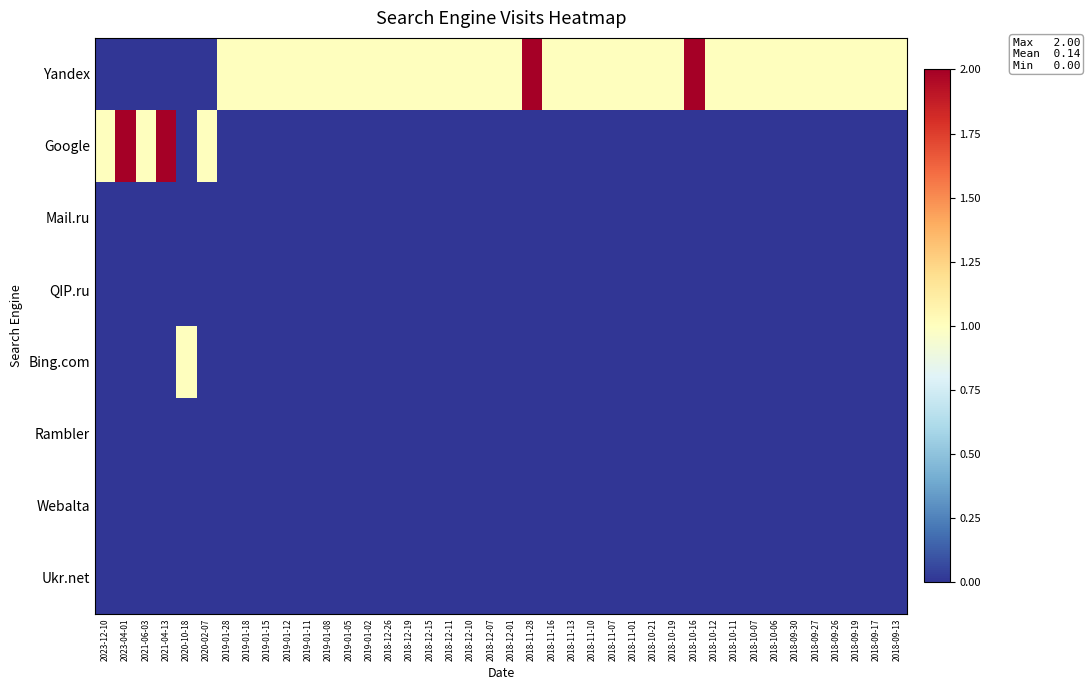

How many categories are shown in the chart?

40